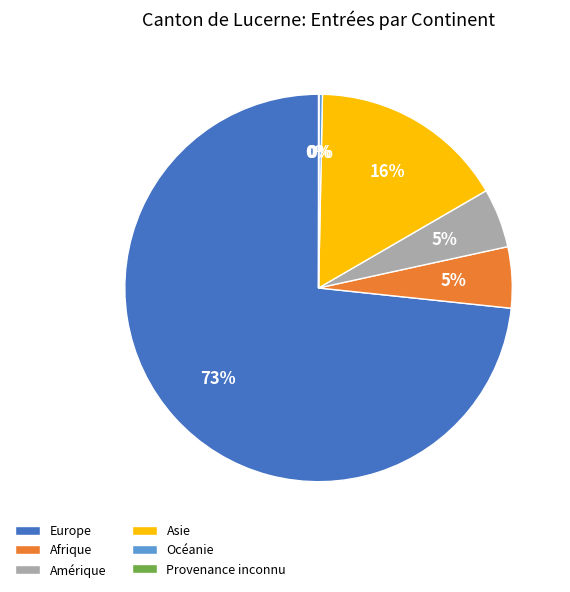

Does Amérique represent more than half of the total?

No